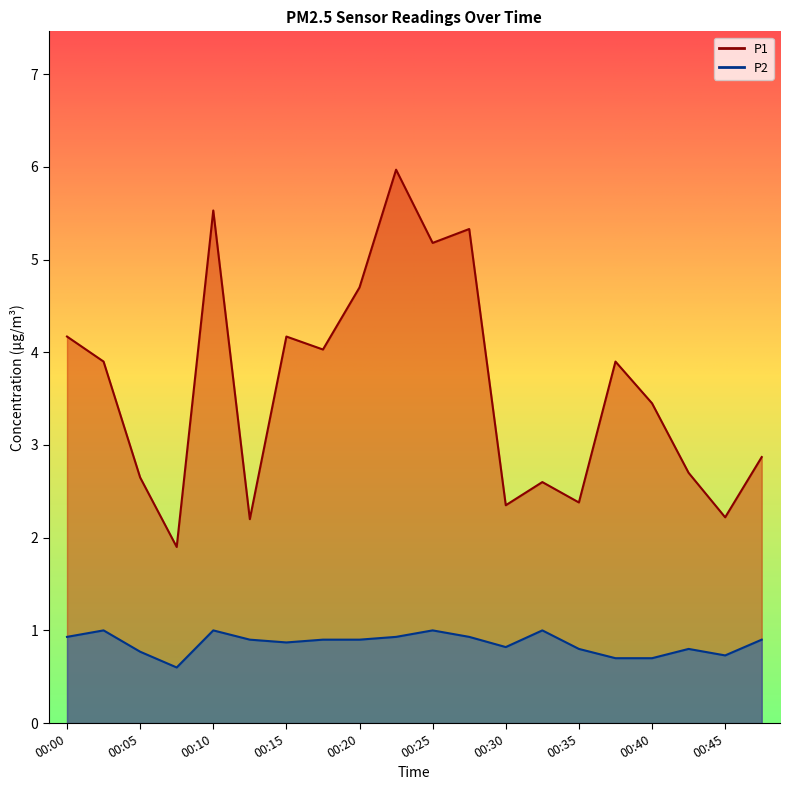

The value of P1 at 00:00 is 4.2. True or false?

True